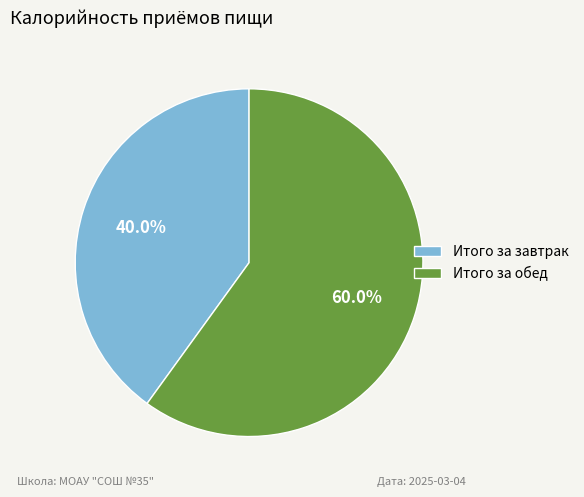

To the nearest percent, what portion does Итого за завтрак represent?

40%